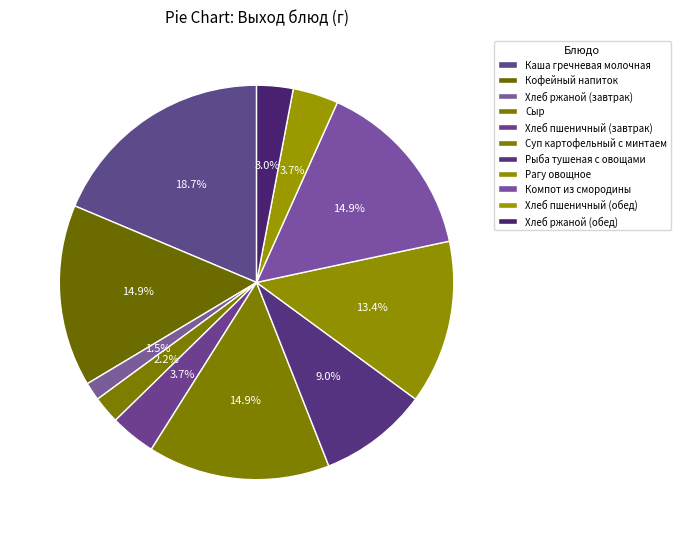

What portion of the pie excludes Хлеб ржаной (обед)?

97.0%